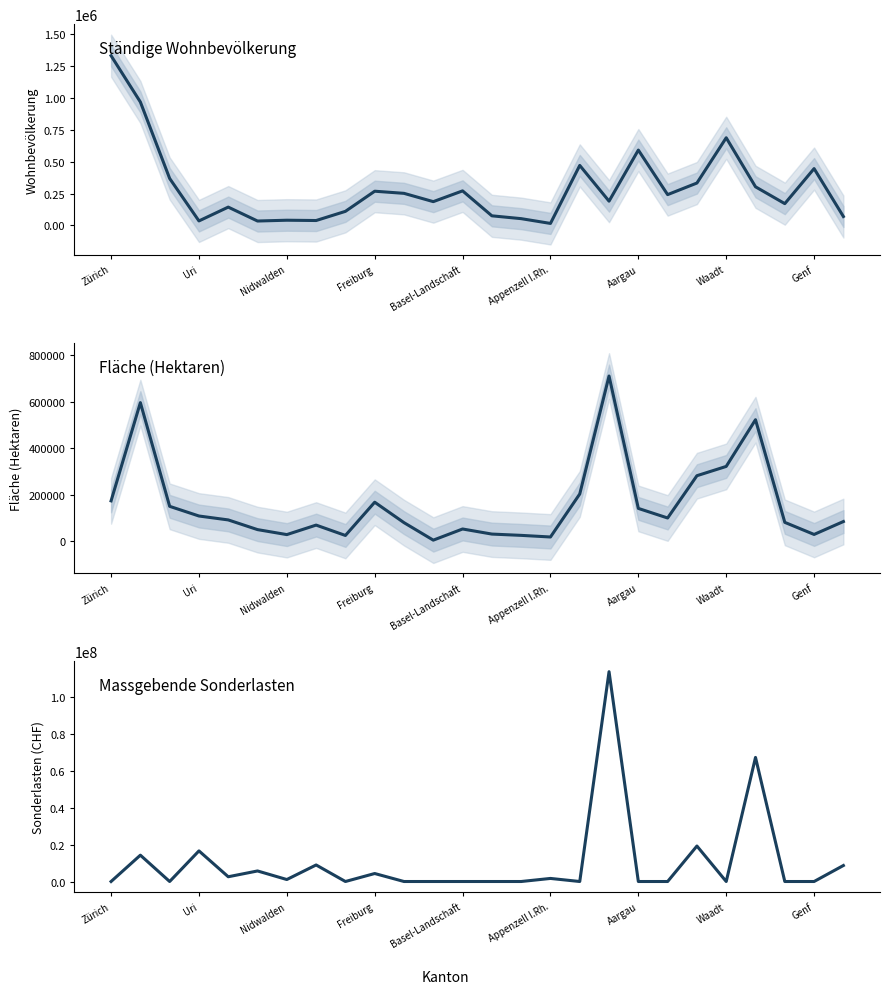

Does the chart have visible grid lines?

No